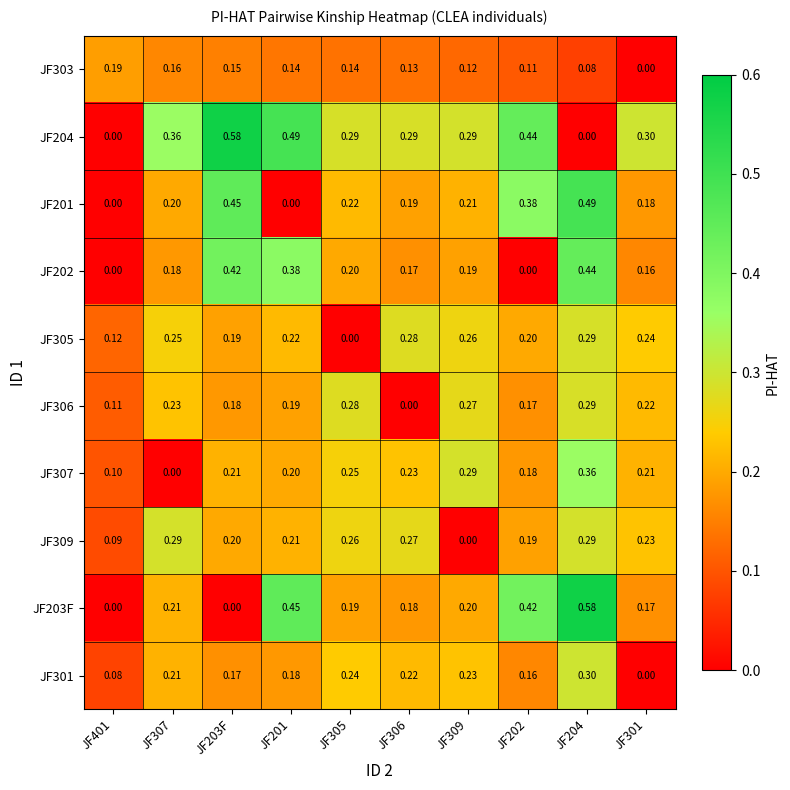

Is the value of JF204 at JF401 greater than the value of JF306 at JF201?

No